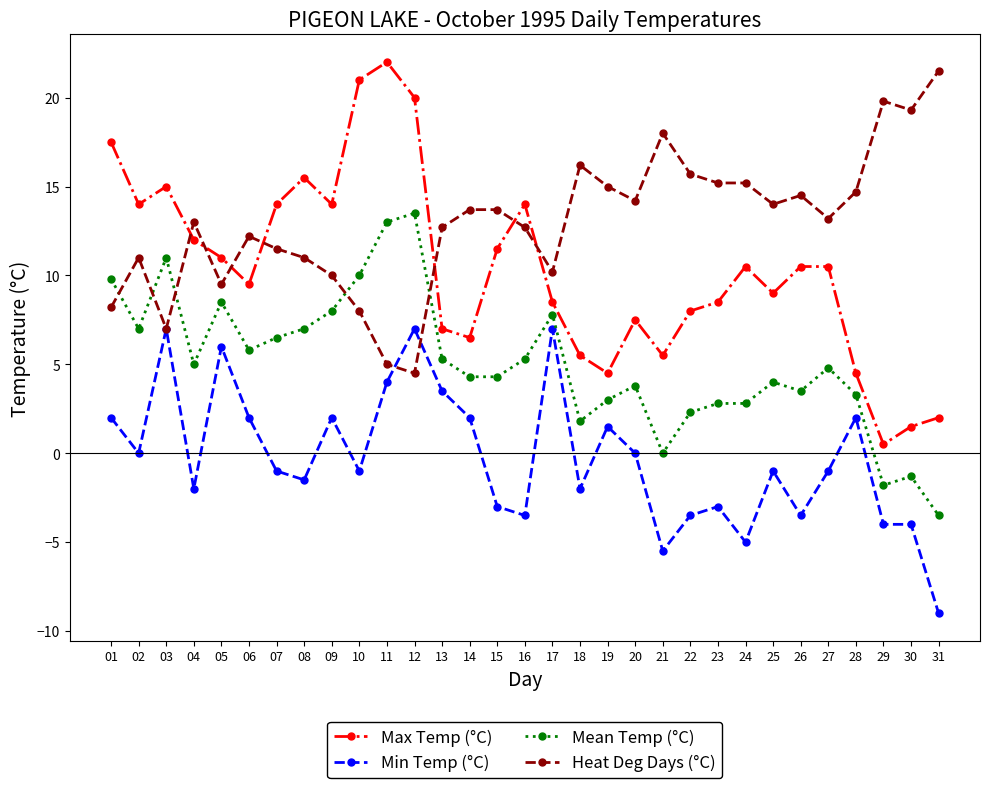

Which series changed the most between 14 and 28?

Max Temp (°C)